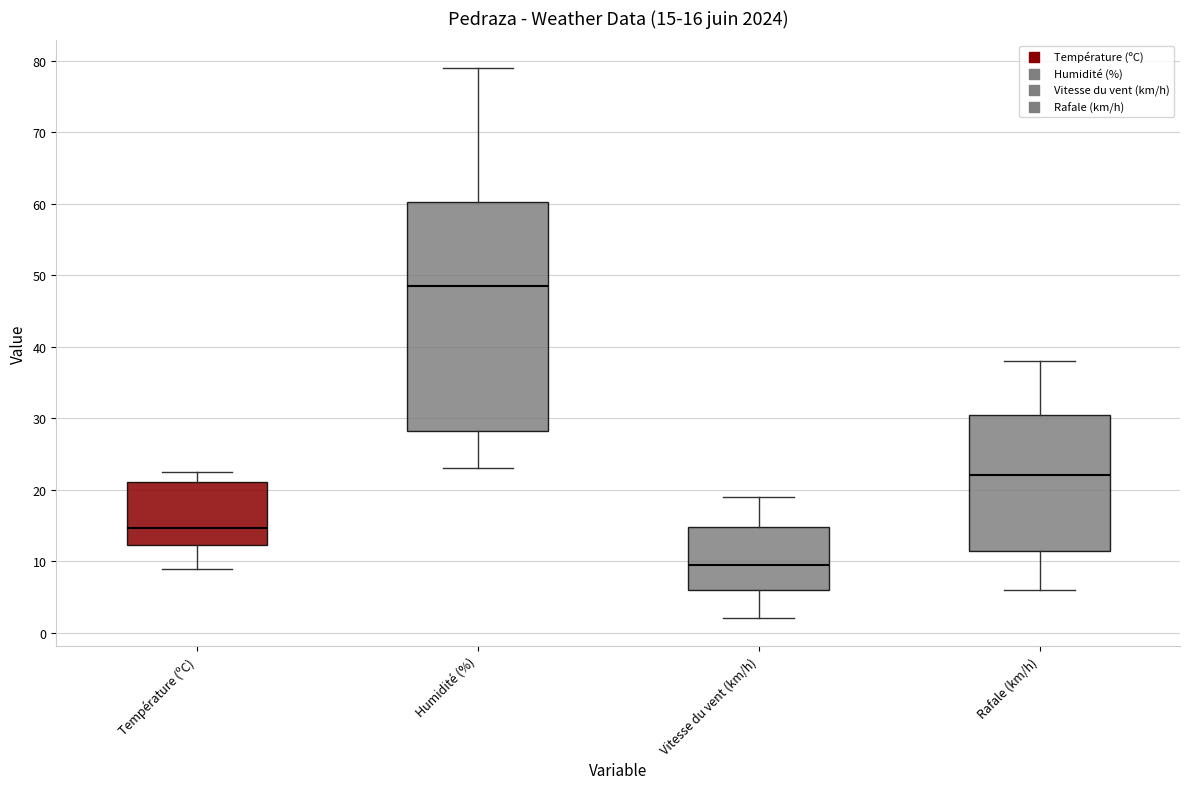

Which box has the lowest median line?

Vitesse du vent (km/h)